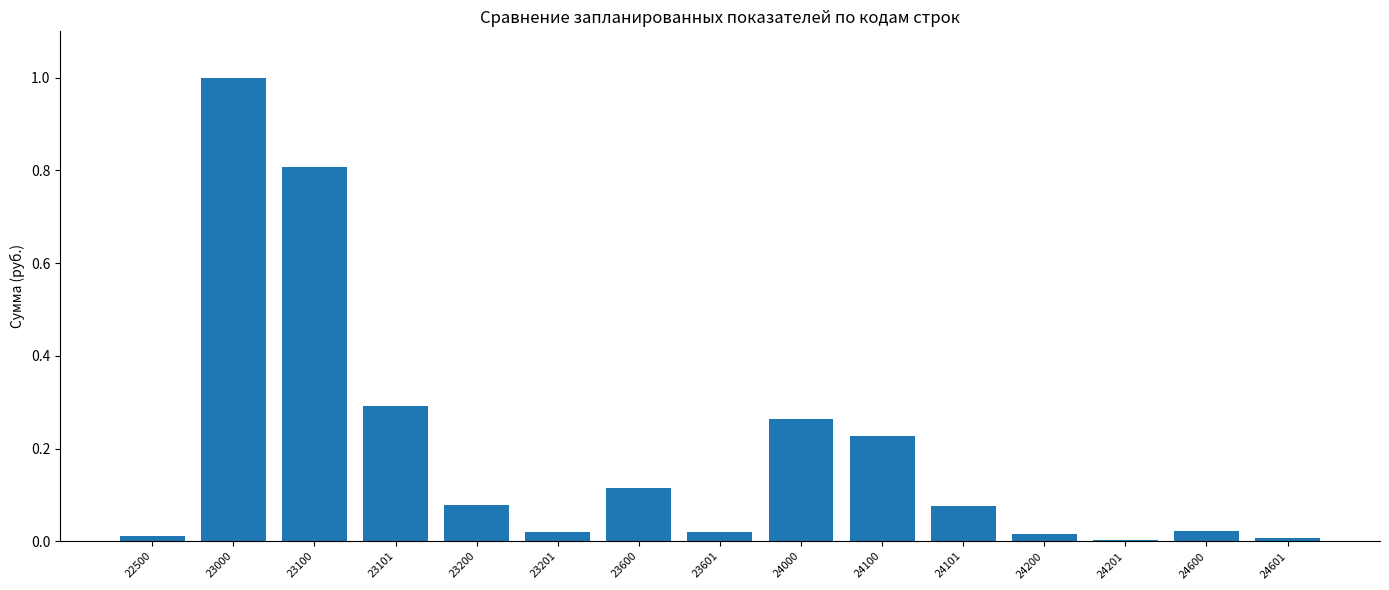

What is the sum of the values at 23600 and 23000?

1.1